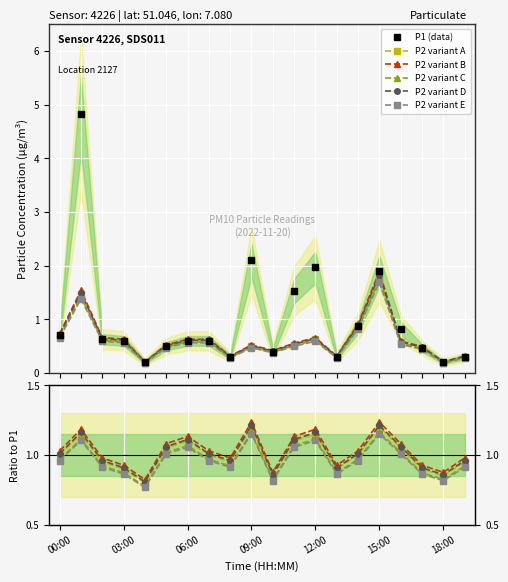

Is this an area chart (filled region under the line)?

No